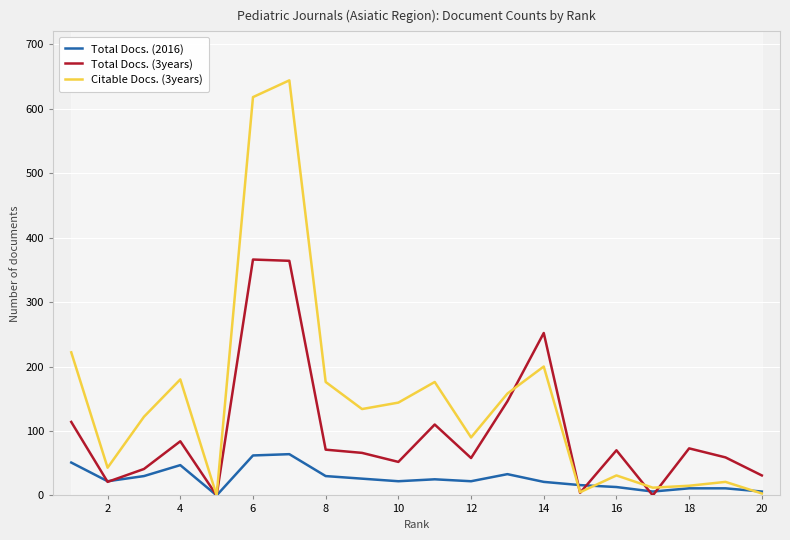

The value of Total Docs. (3years) at 2 is 21. True or false?

True